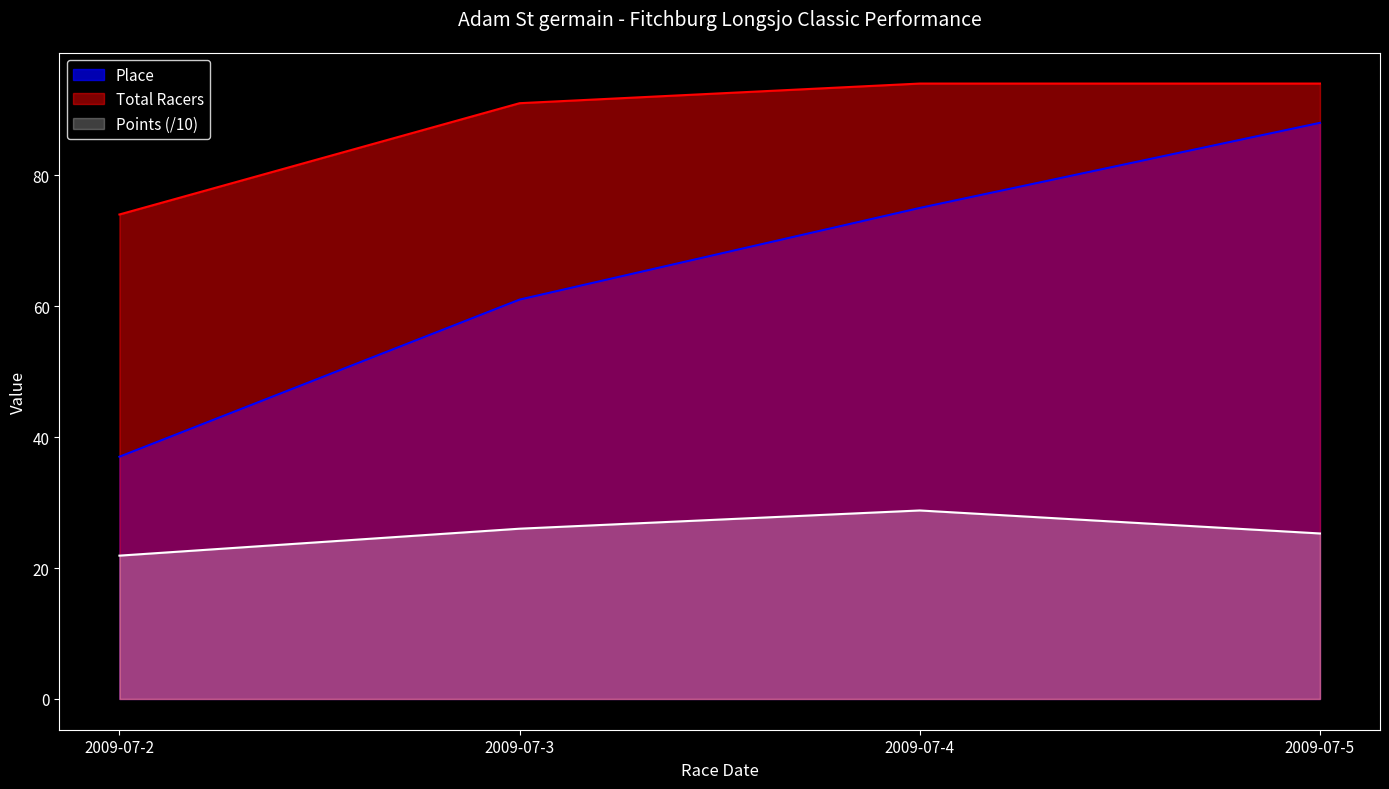

How many data points does each series have?

4